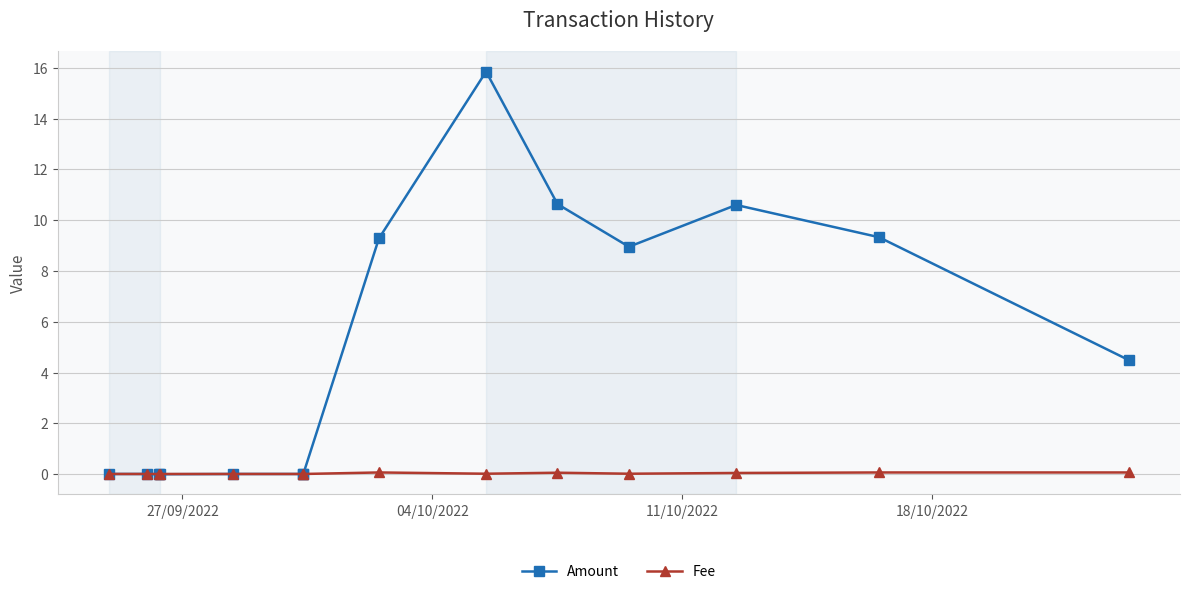

Rank the series by their maximum value, from lowest to highest.

Fee, Amount